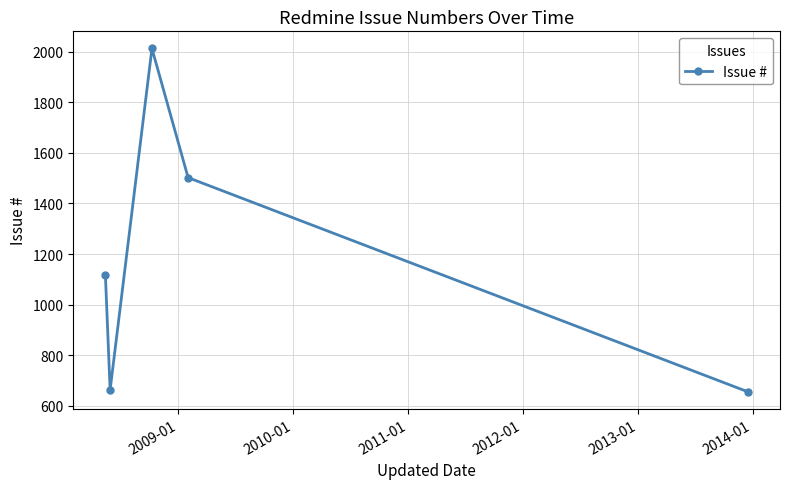

Does the chart display data point markers on the line(s)?

Yes